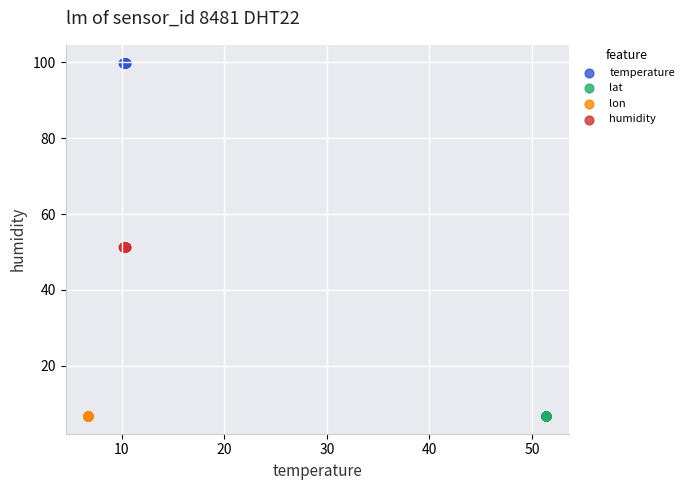

Which series has the widest spread of Y values?

temperature